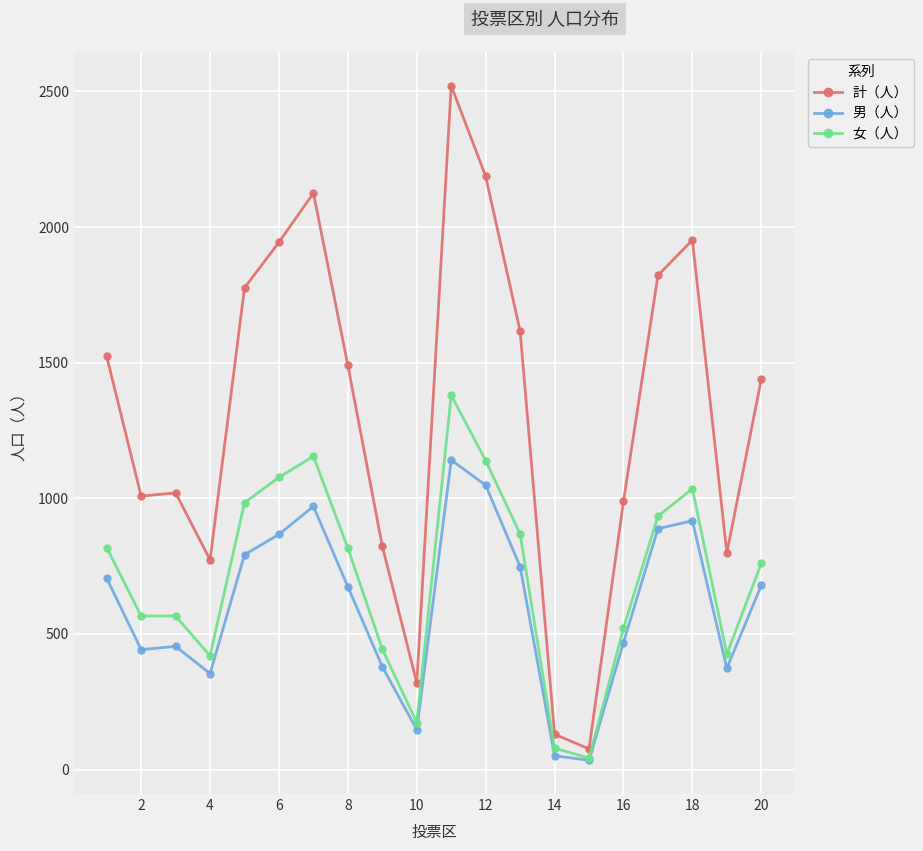

Which series has the largest total across all categories?

計（人）